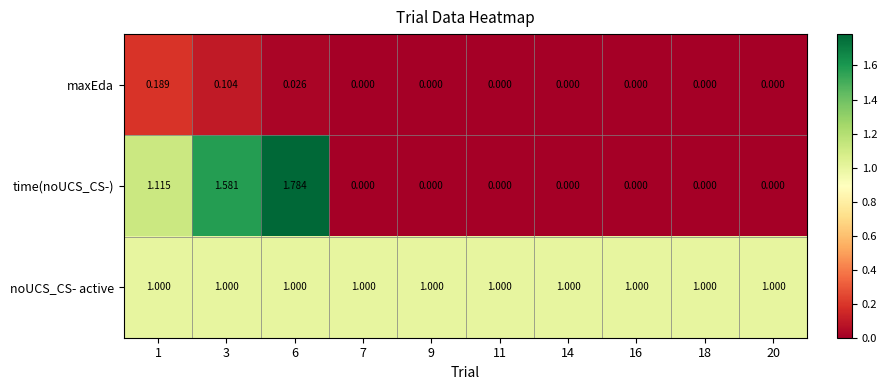

Which series has the largest total across all categories?

noUCS_CS- active